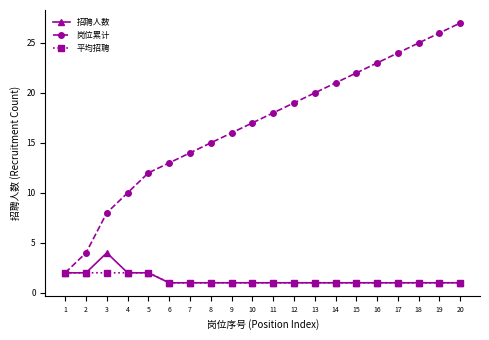

What is the difference between the maximum and minimum values in the 平均招聘 series?

1